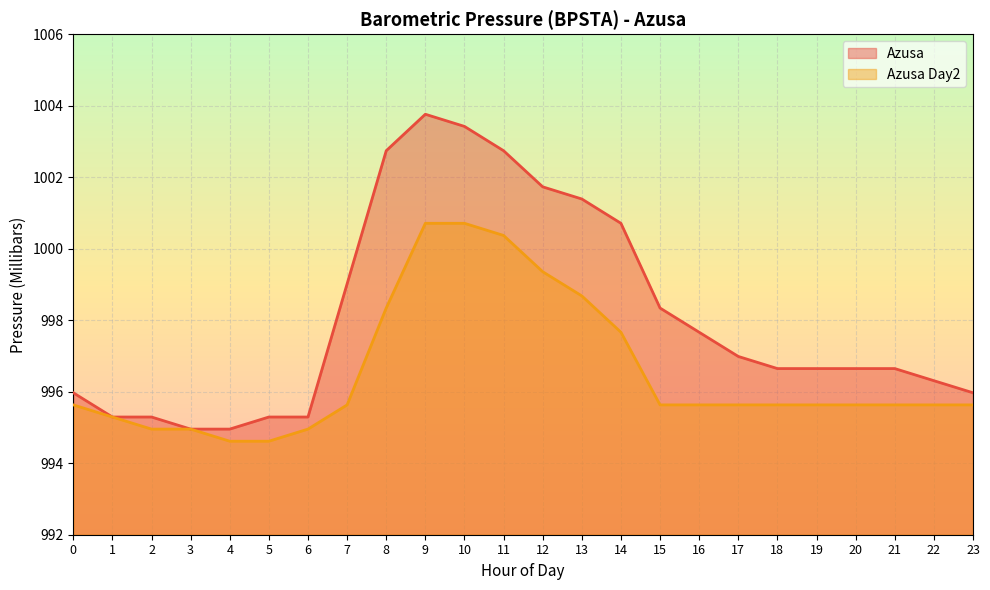

What is the value of the Azusa point at the 3rd from the left?

995.3